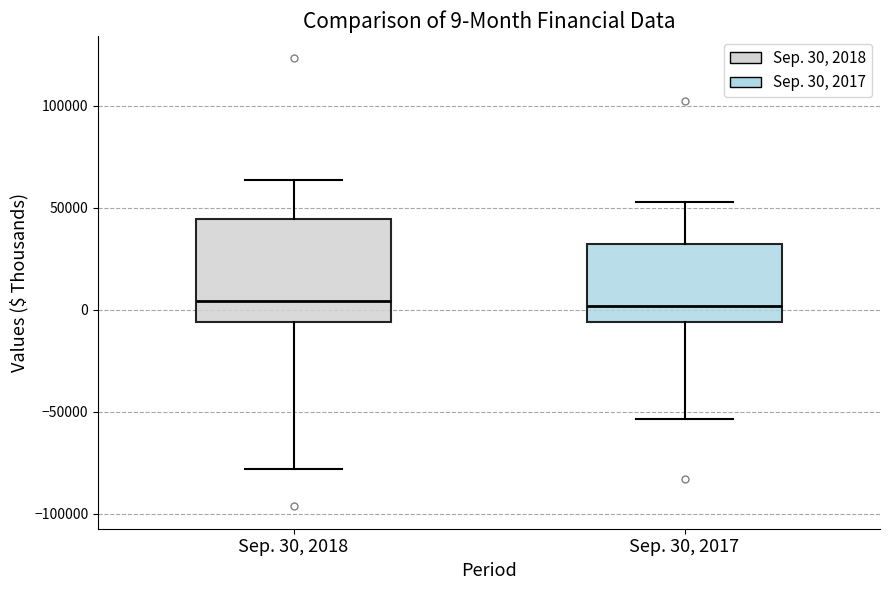

Which box is the tallest, from its lower edge to its upper edge?

Sep. 30, 2018